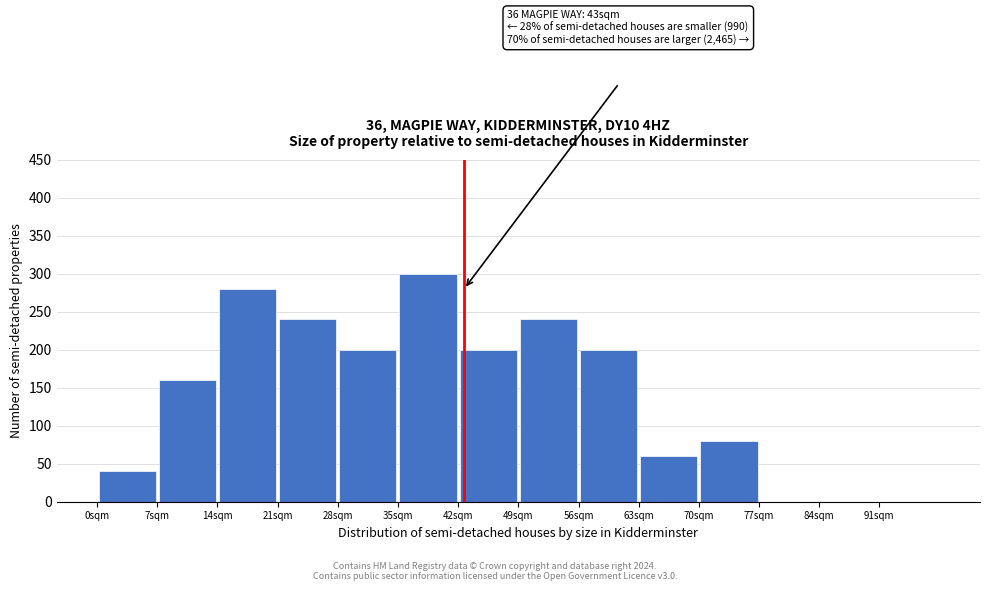

Which range on the x-axis has the tallest bar?

35 to 42